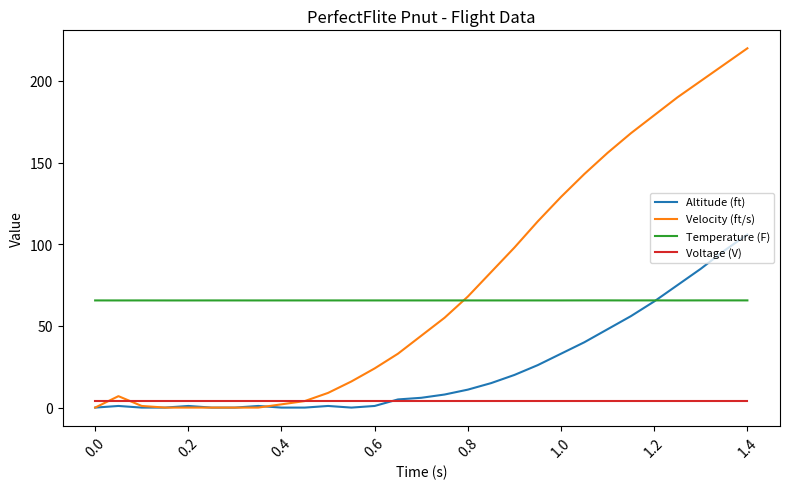

What is the maximum value shown in the chart?

220.0